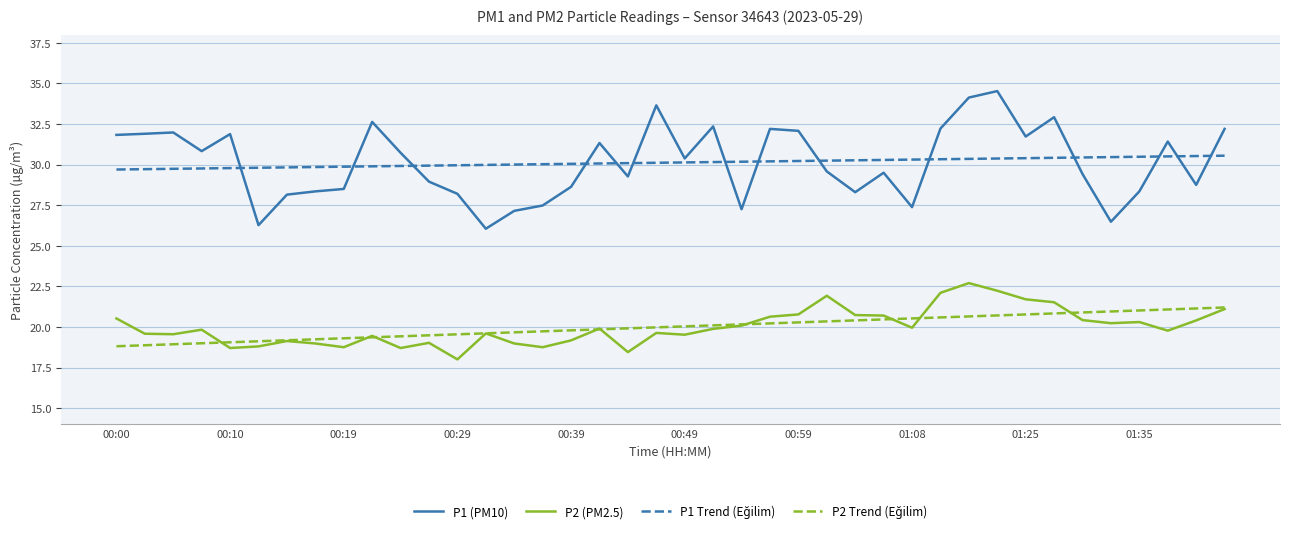

True or false: P2 (PM2.5) and P1 (PM10) cross at least once.

False